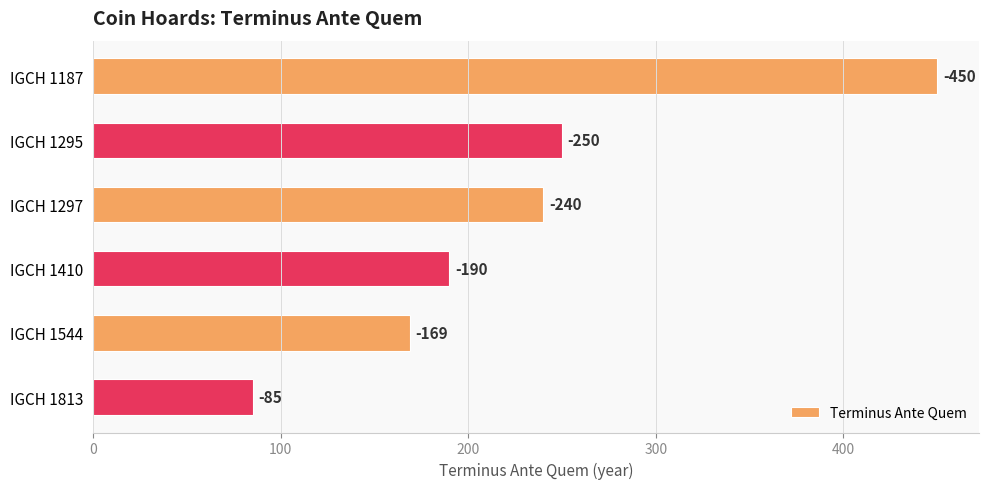

What is the sum of all values?

1384